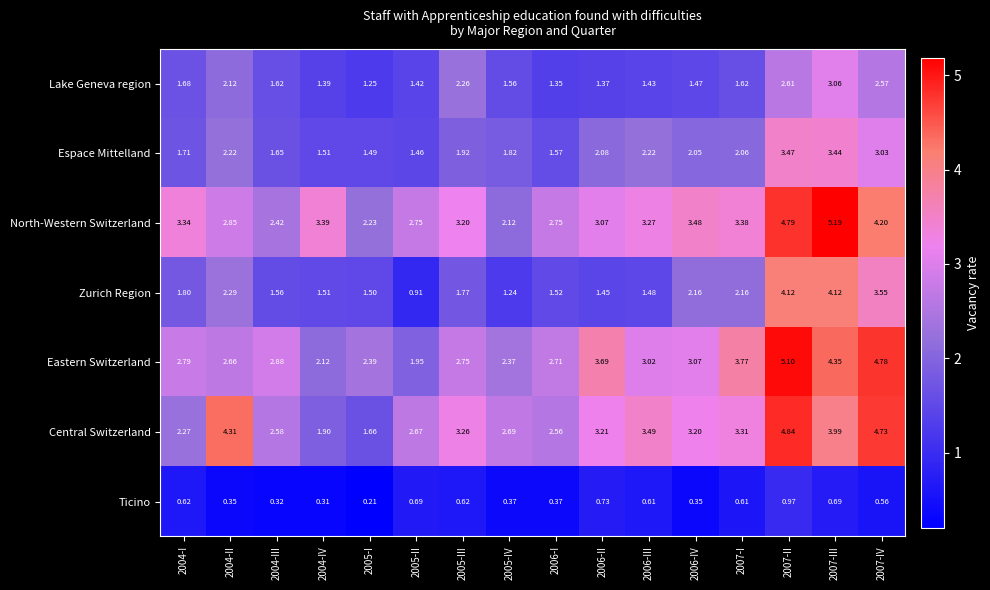

Which series changed the most between 2004-I and 2005-I?

North-Western Switzerland